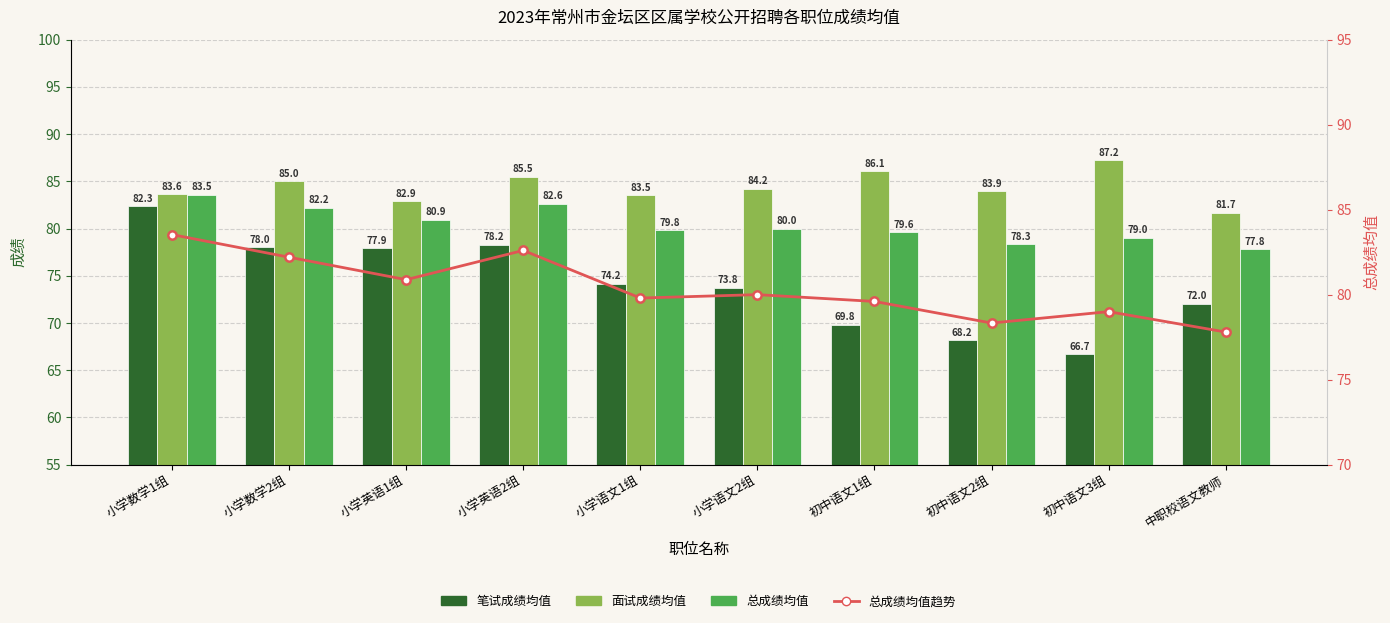

Which category has the lowest value in the 面试成绩均值 series?

中职校语文教师